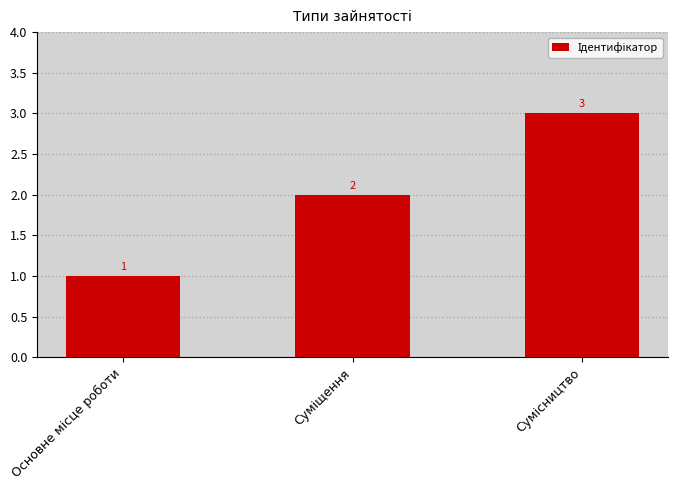

What is the sum of all values?

6